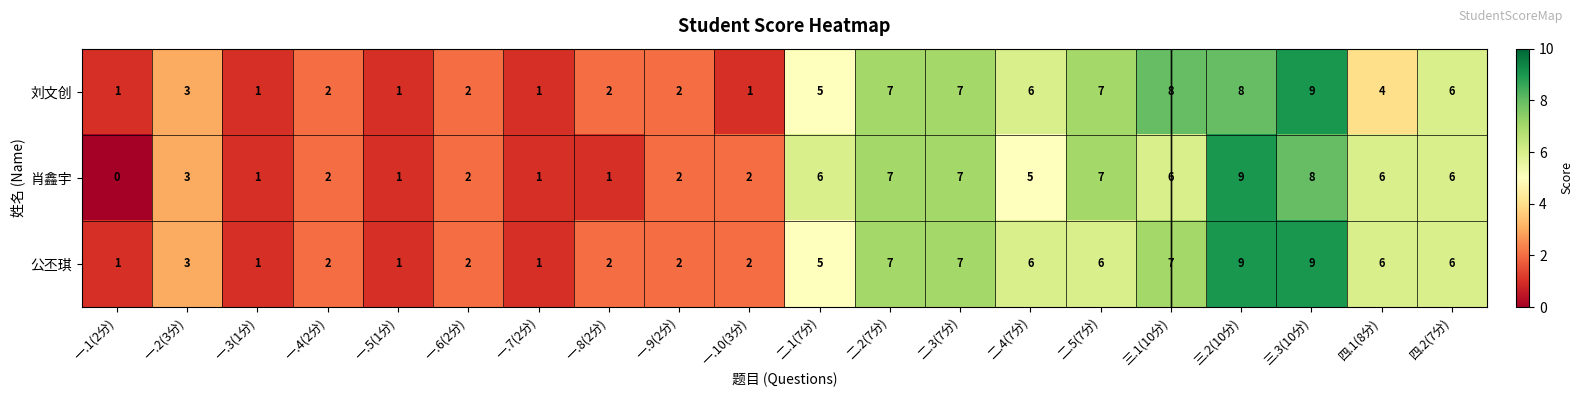

Count the 公丕琪 values in the range 2 to 7.

14